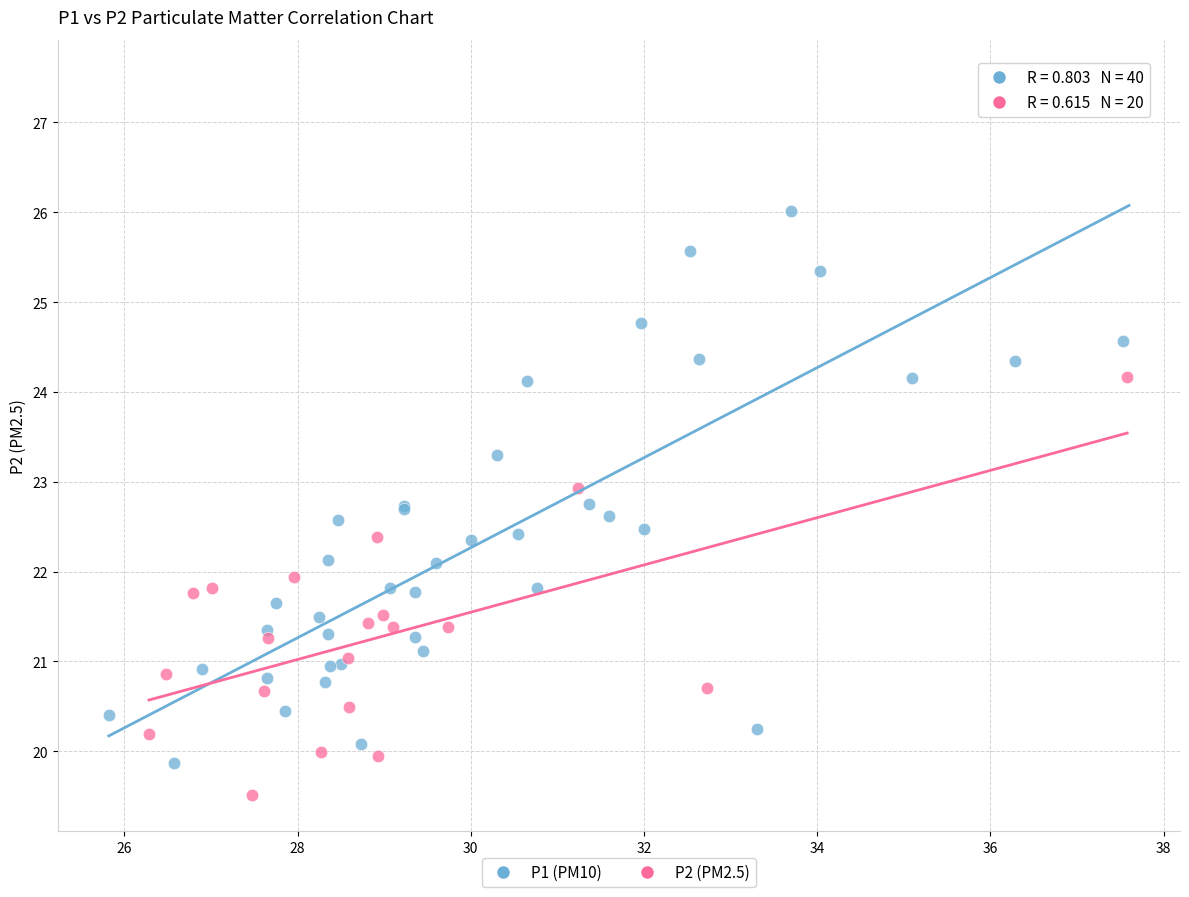

Which series has the largest Y range (max minus min)?

P1 (PM10)